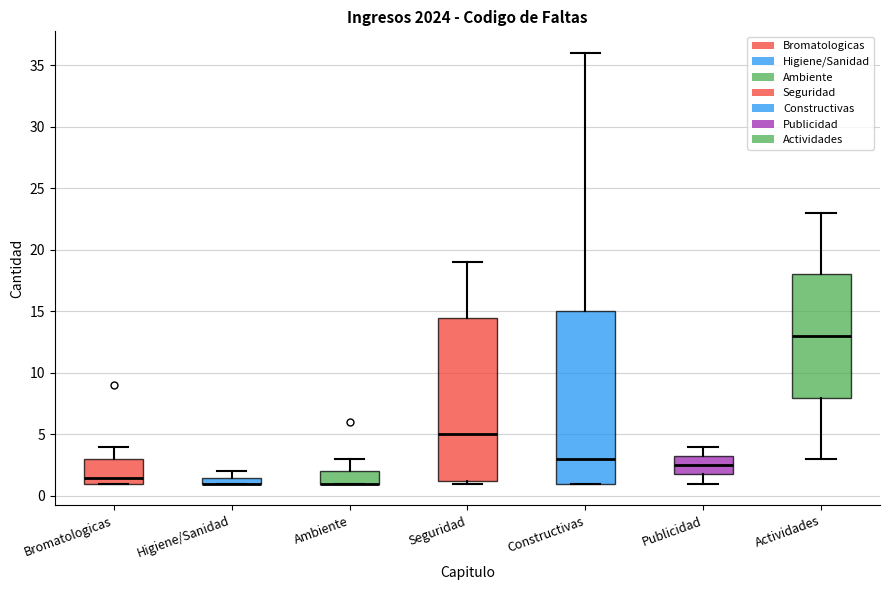

Where is the upper edge of the box for Seguridad on the y-axis? The values are not printed on the chart, so give them approximately, as read against the axis.

14.5